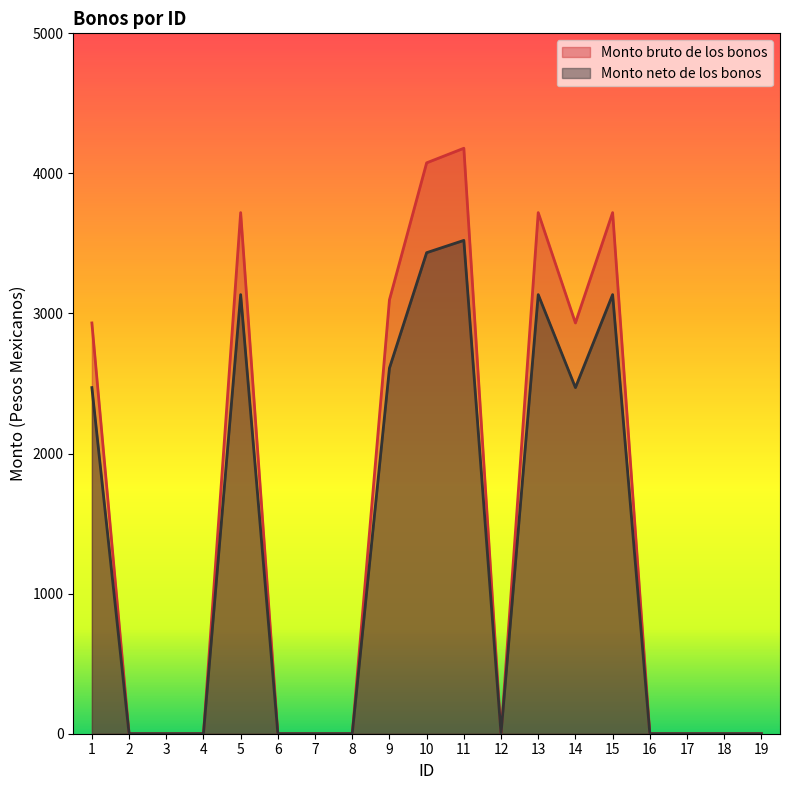

What is the sum of the Monto neto de los bonos values at 1 and 9?

5081.0